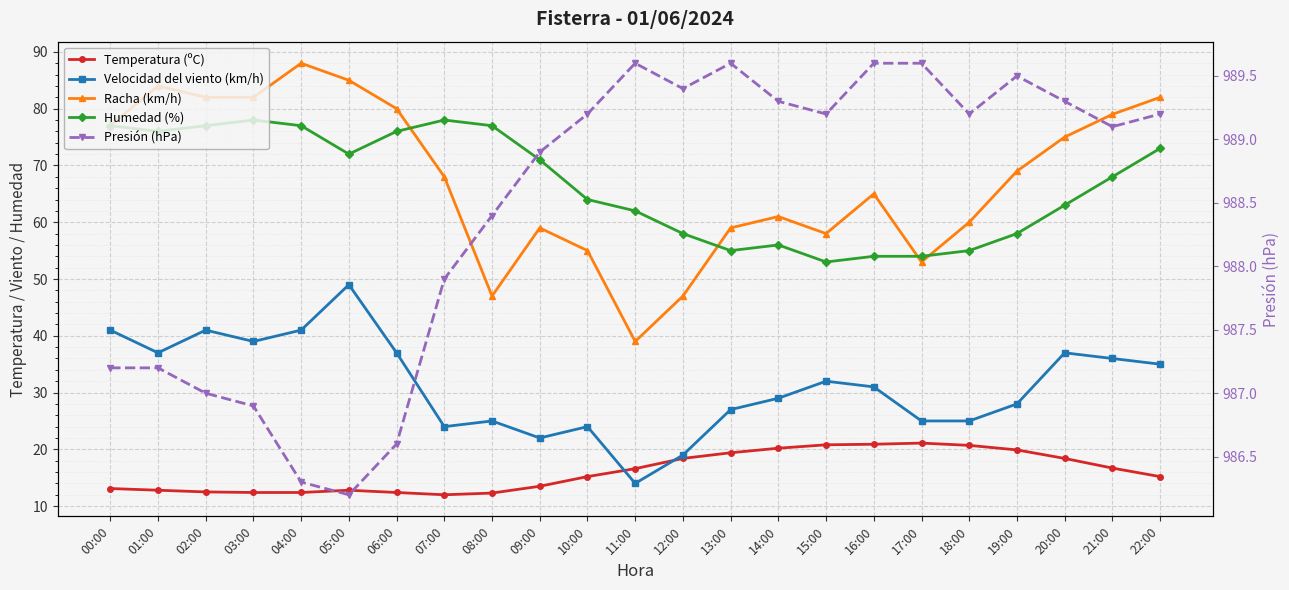

How many lines are shown in the chart?

5